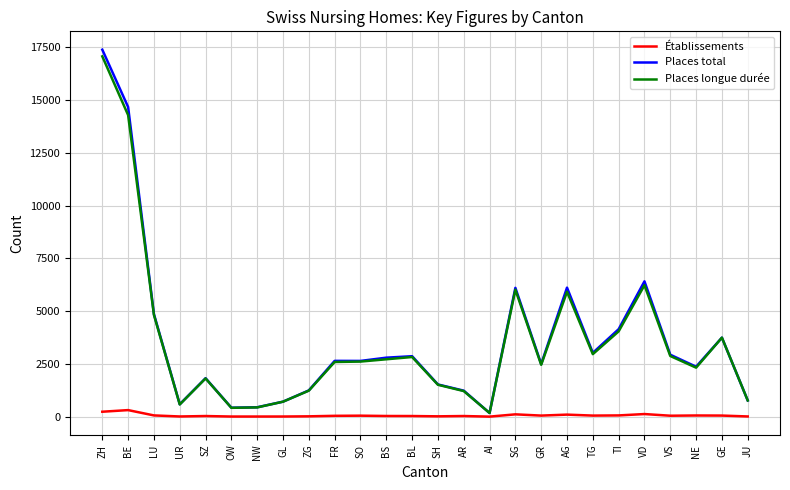

How many lines are shown in the chart?

3